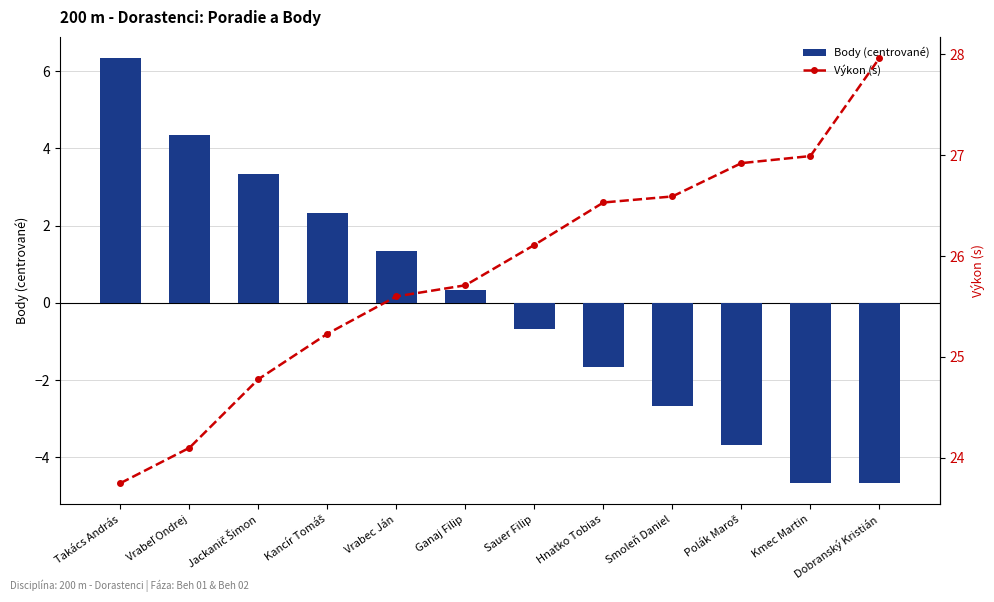

List the series in order of their overall mean, highest first.

Výkon (s), Body (centered)